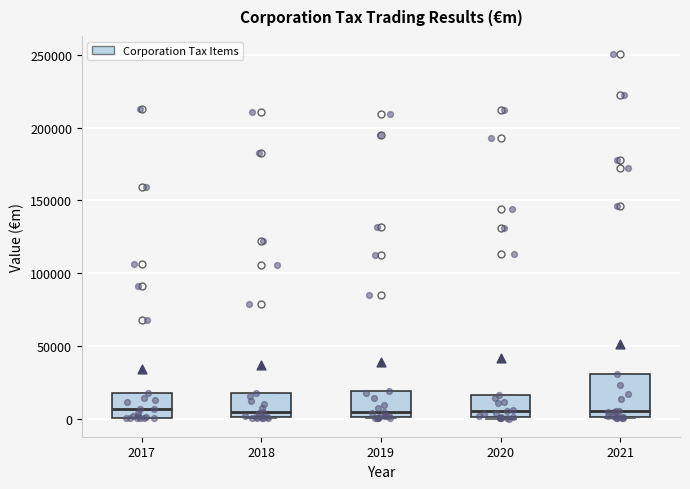

Where is the upper edge of the box at x = 2018 on the y-axis? The values are not printed on the chart, so give them approximately, as read against the axis.

20000